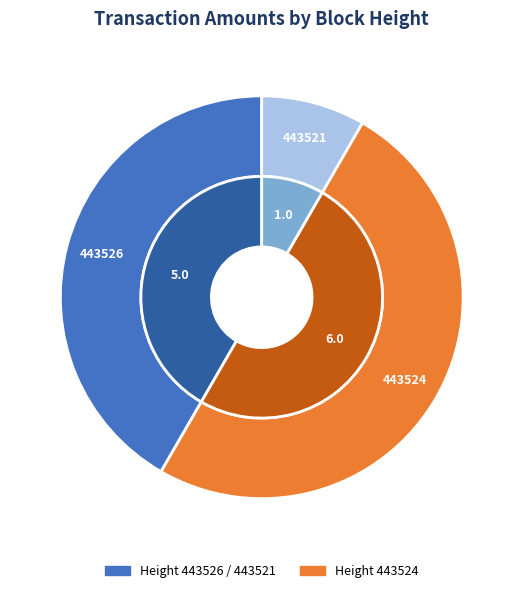

What is the smallest slice in the pie chart?

443521